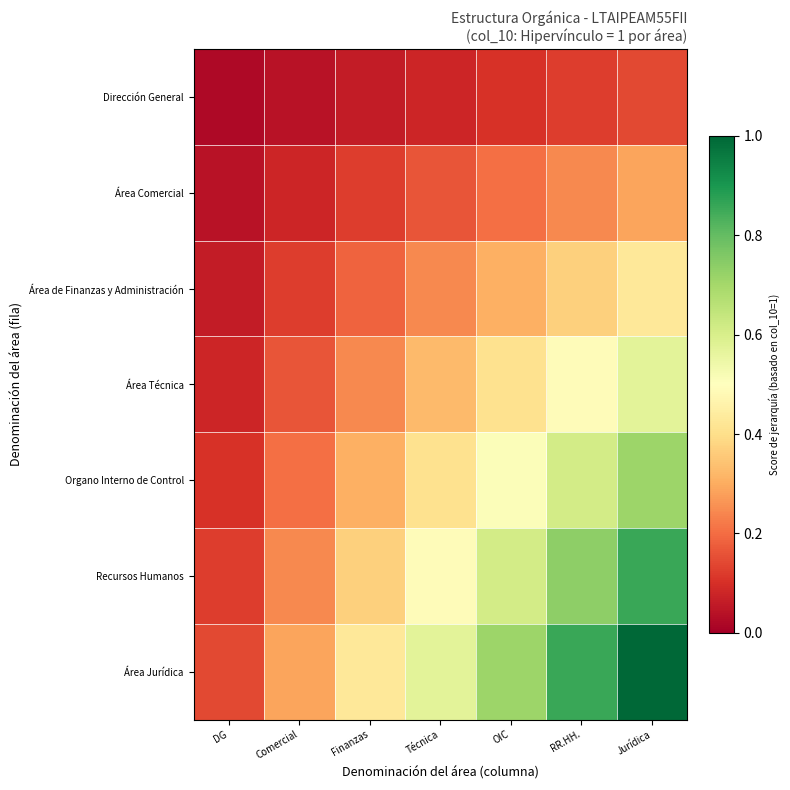

Which series has the largest total across all categories?

Área Jurídica